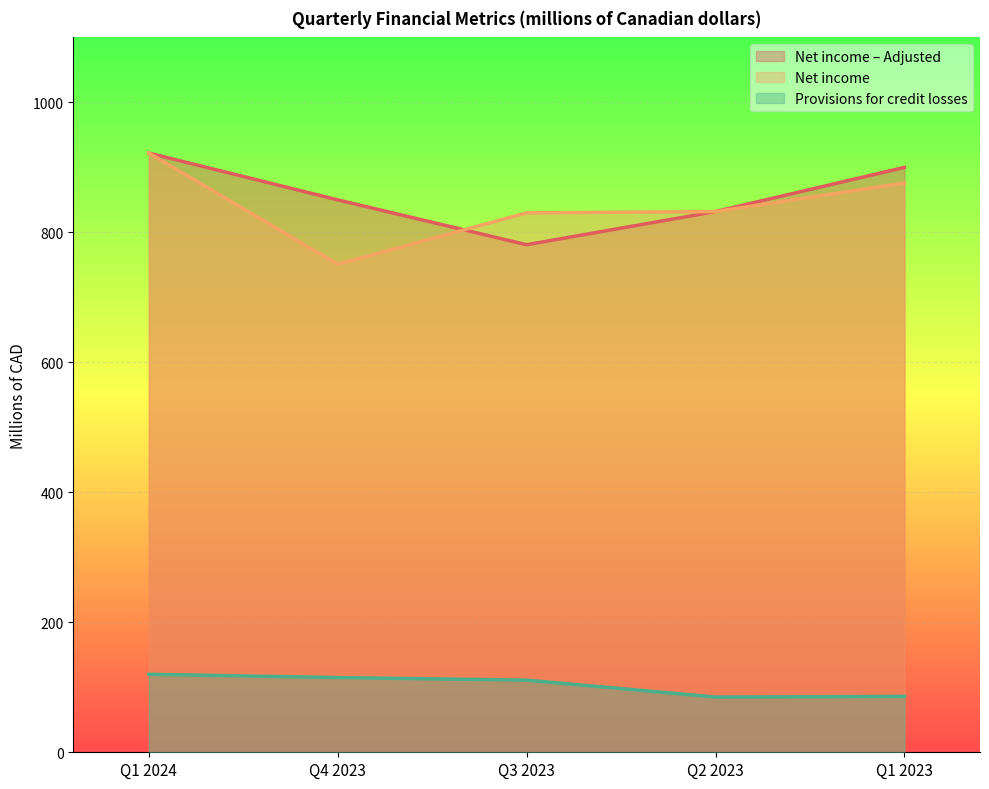

What position from the right is Q3 2023?

3